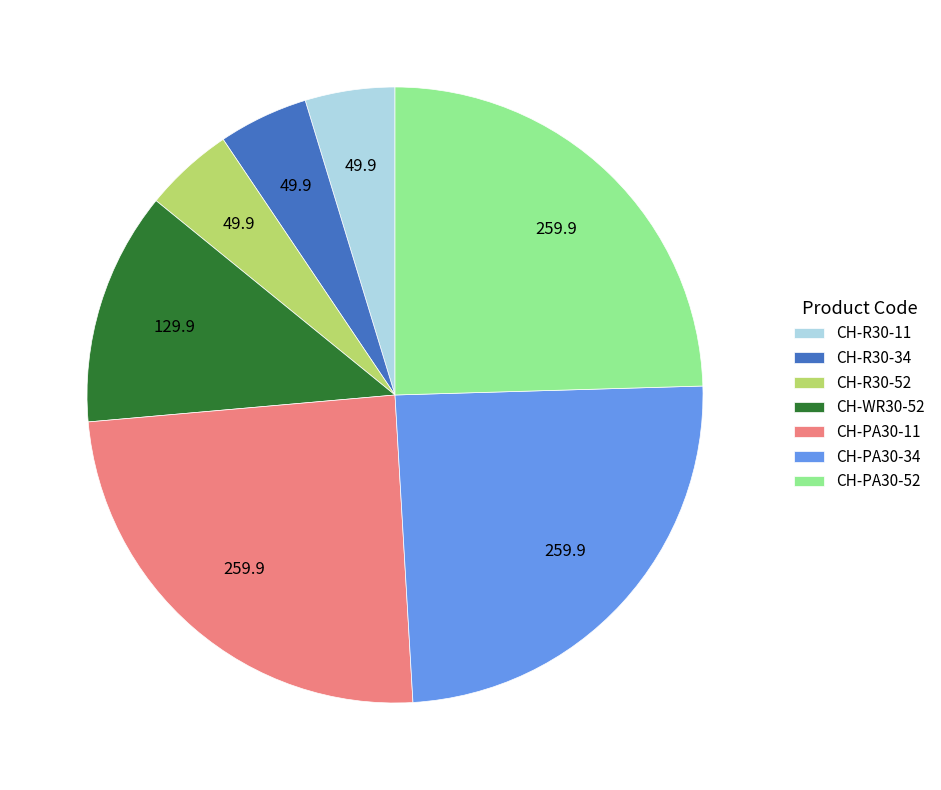

True or false: CH-R30-52 accounts for 5% of the total.

True